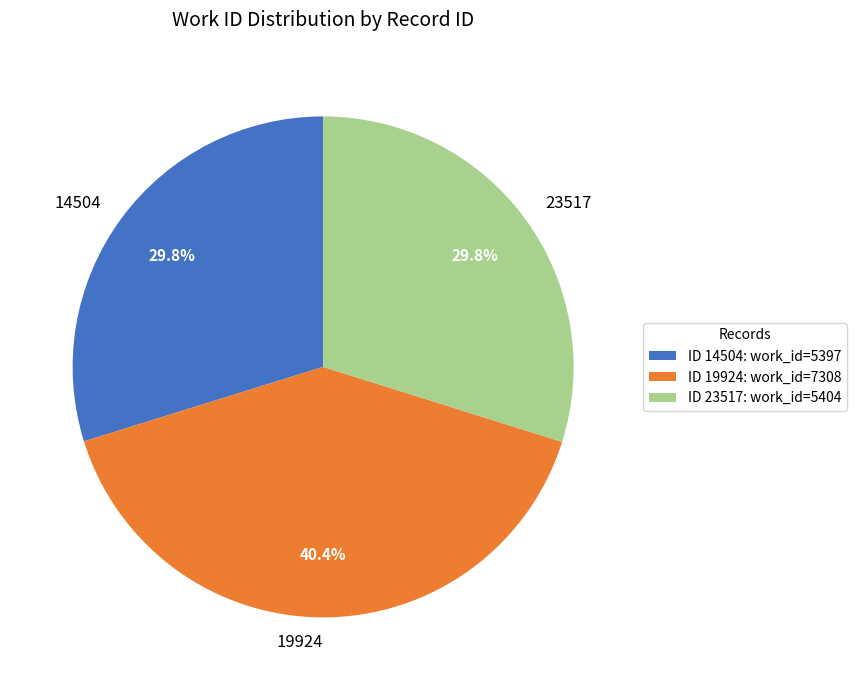

To the nearest percent, what is the combined percentage of 19924 and 14504?

70%